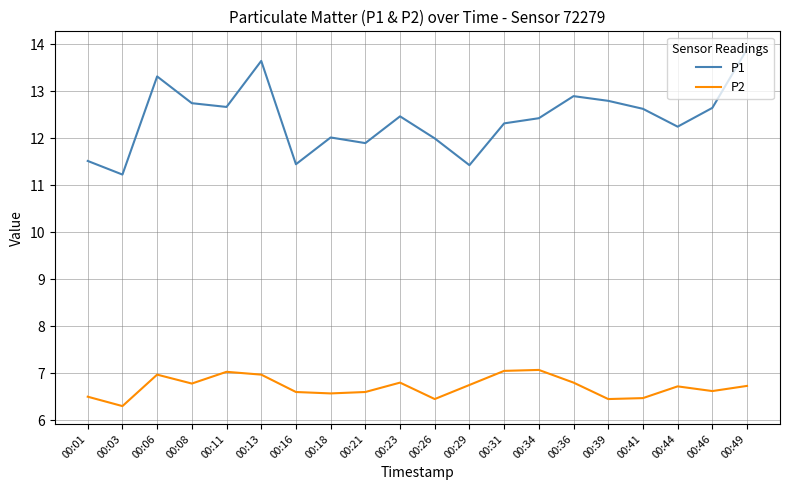

Is the value of P2 at 00:29 greater than the value of P1 at 00:21?

No